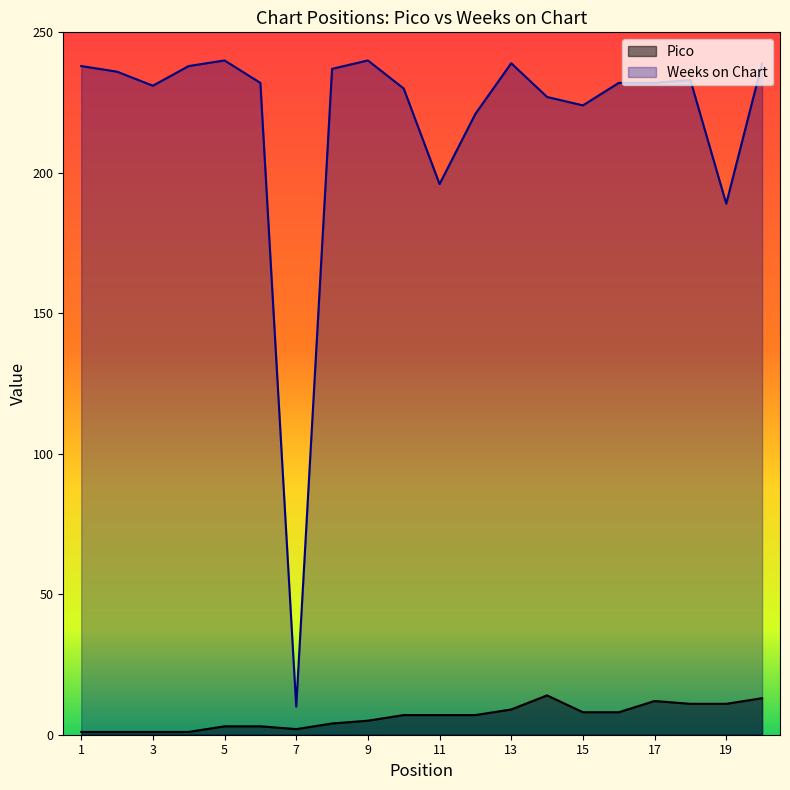

Which series has the largest total across all categories?

Weeks on Chart